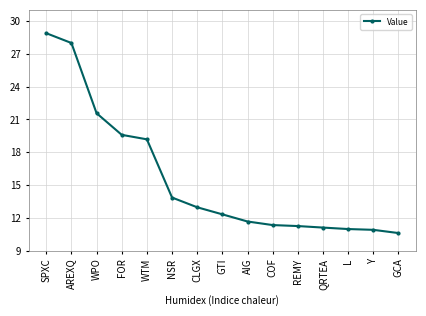

Is this an area chart (filled region under the line)?

No